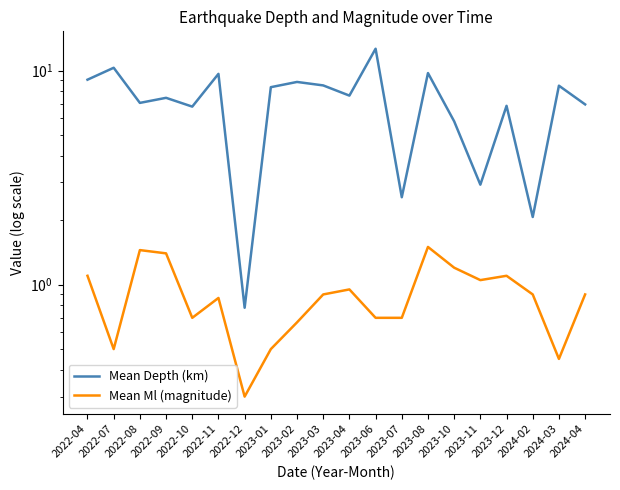

What is the difference between the Mean Depth (km) values at 2023-08 and 2022-04?

0.7